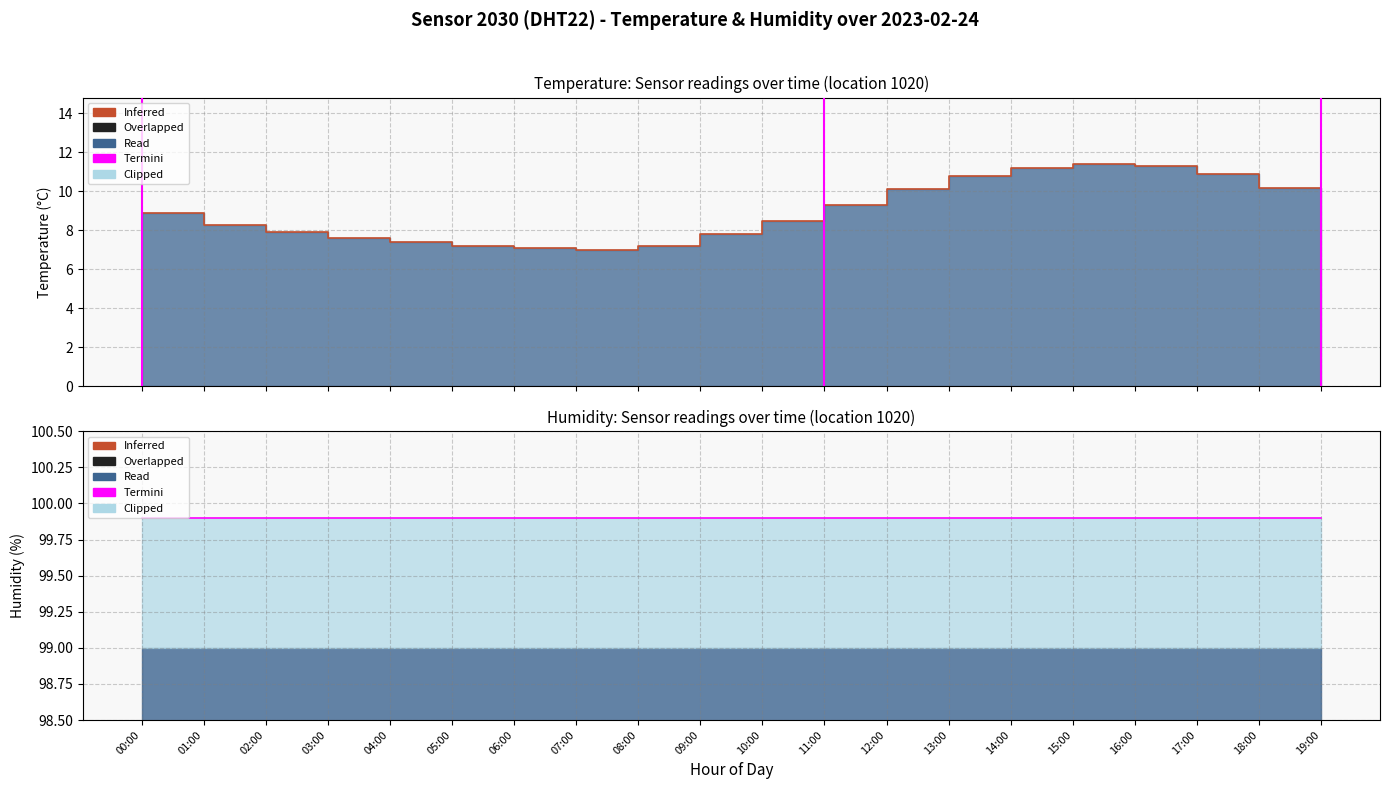

True or false: Termini and temperature line cross at least once.

False